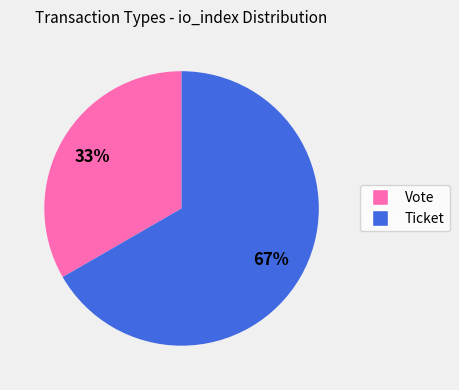

To the nearest percent, what is the average slice percentage?

50%